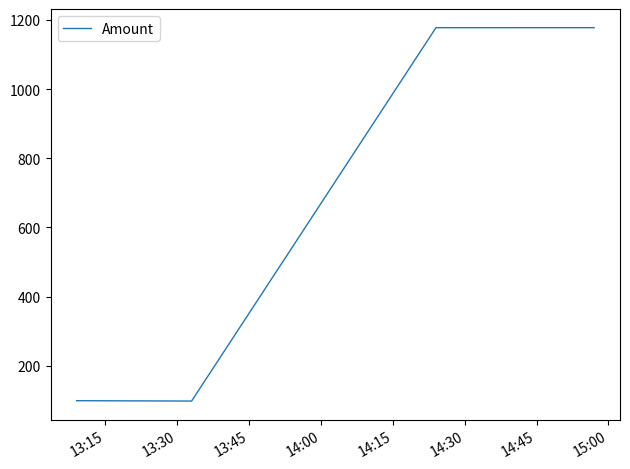

What is the maximum value shown in the chart?

1177.3